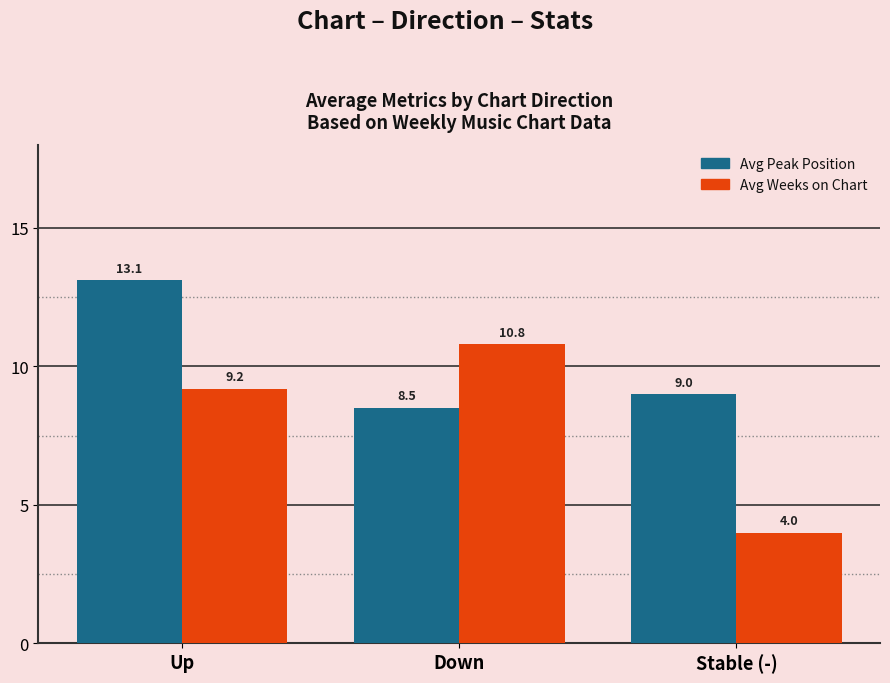

Is it true that Avg Weeks on Chart equals 4.0 at Stable (-)?

True